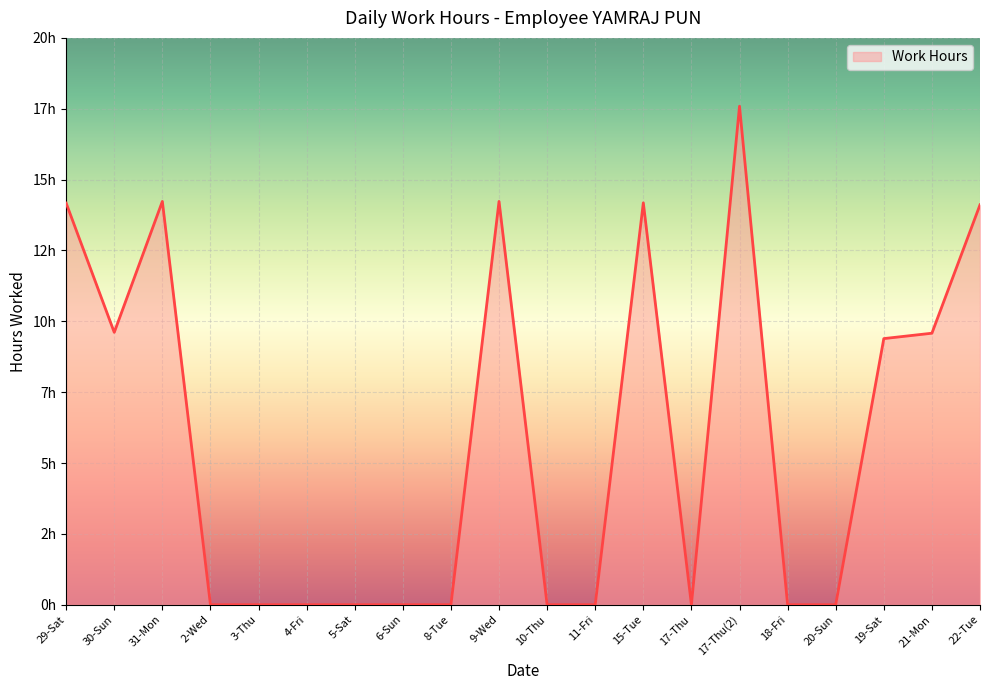

True or false: the data has more than 2 interior local peaks.

True